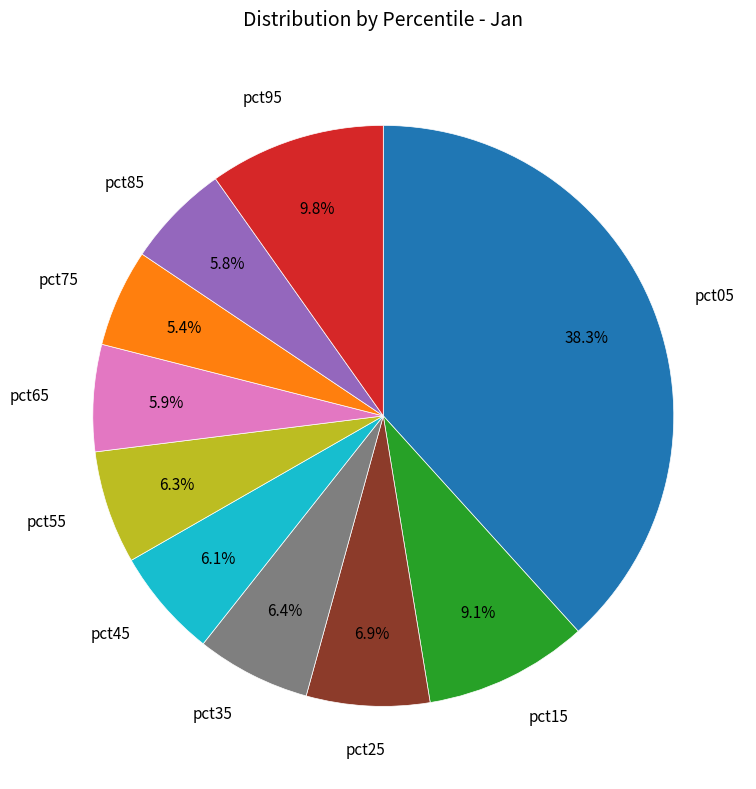

To the nearest percent, what is the difference between the largest and smallest slice percentages?

33%